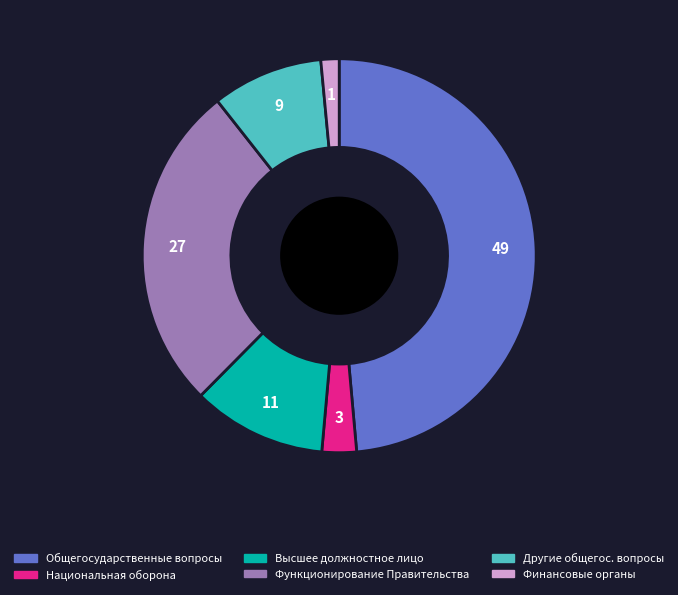

Is there a majority slice in this chart?

No